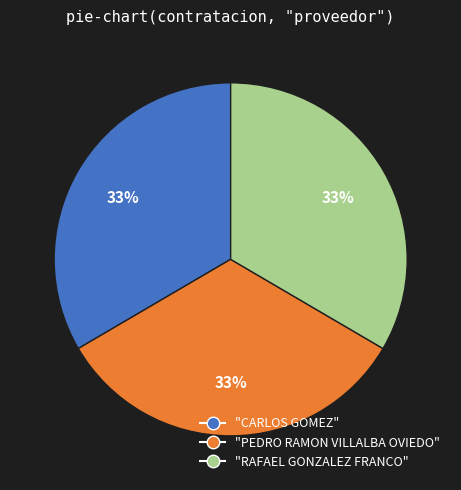

Is there any slice that represents more than half of the pie?

No